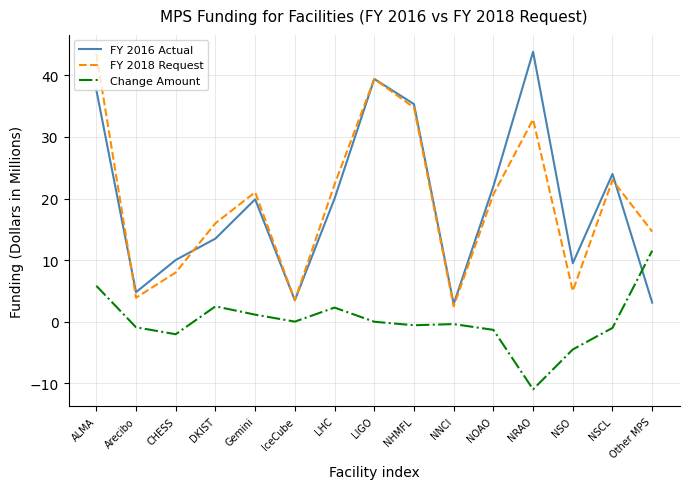

The value of Change Amount at Other MPS is 11.5. True or false?

True